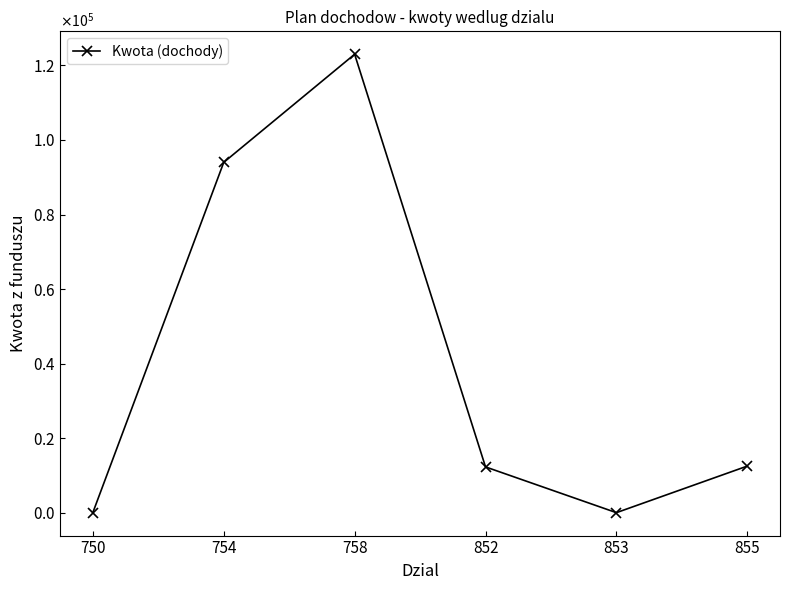

What value does the data have at 852?

12276.0